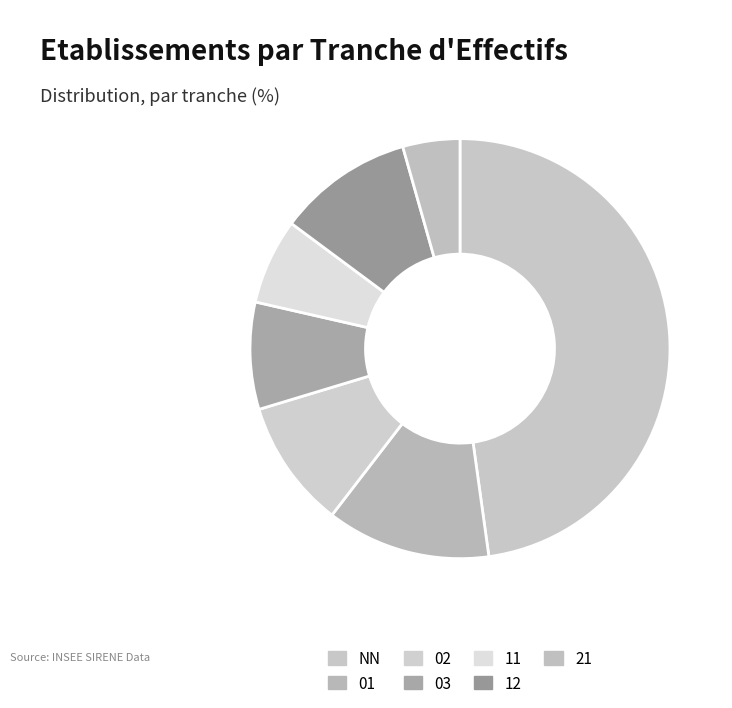

To the nearest percent, what is the difference between the largest and smallest slice percentages?

43%